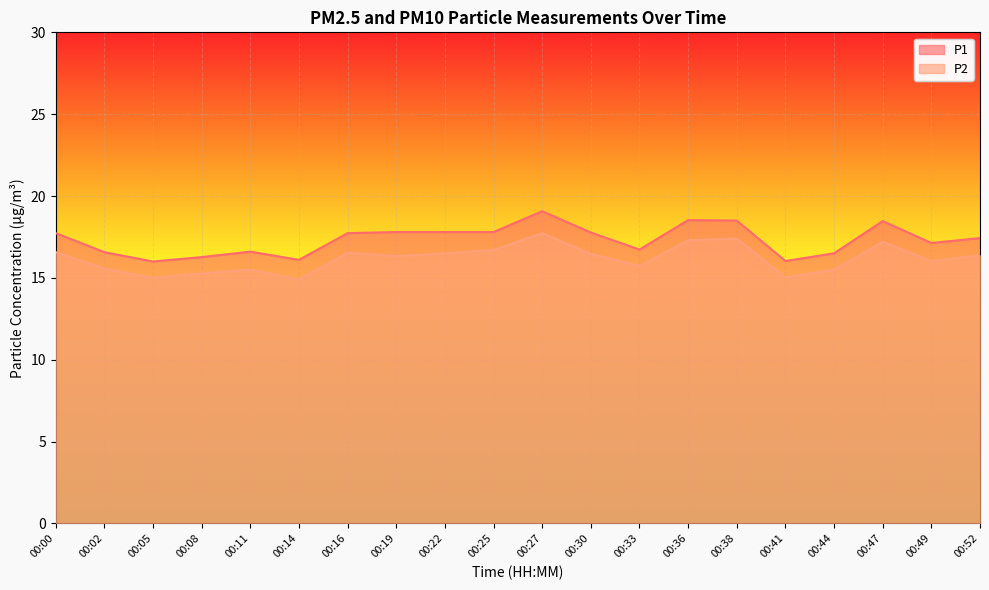

The P1 series shows 19.1 at 00:27. True or false?

True